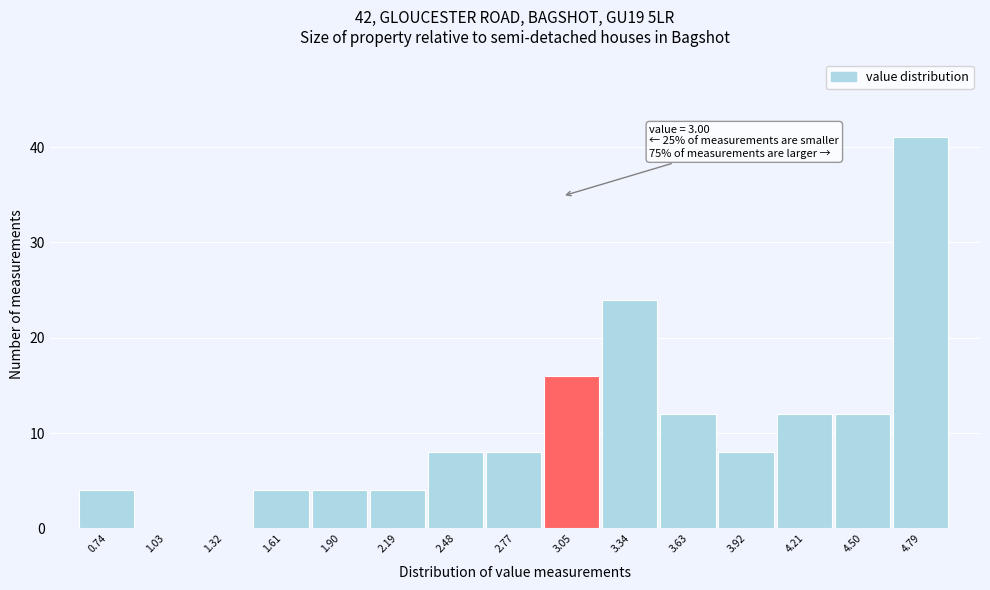

Over which range of the x-axis is the bar tallest?

4.65 to 4.95